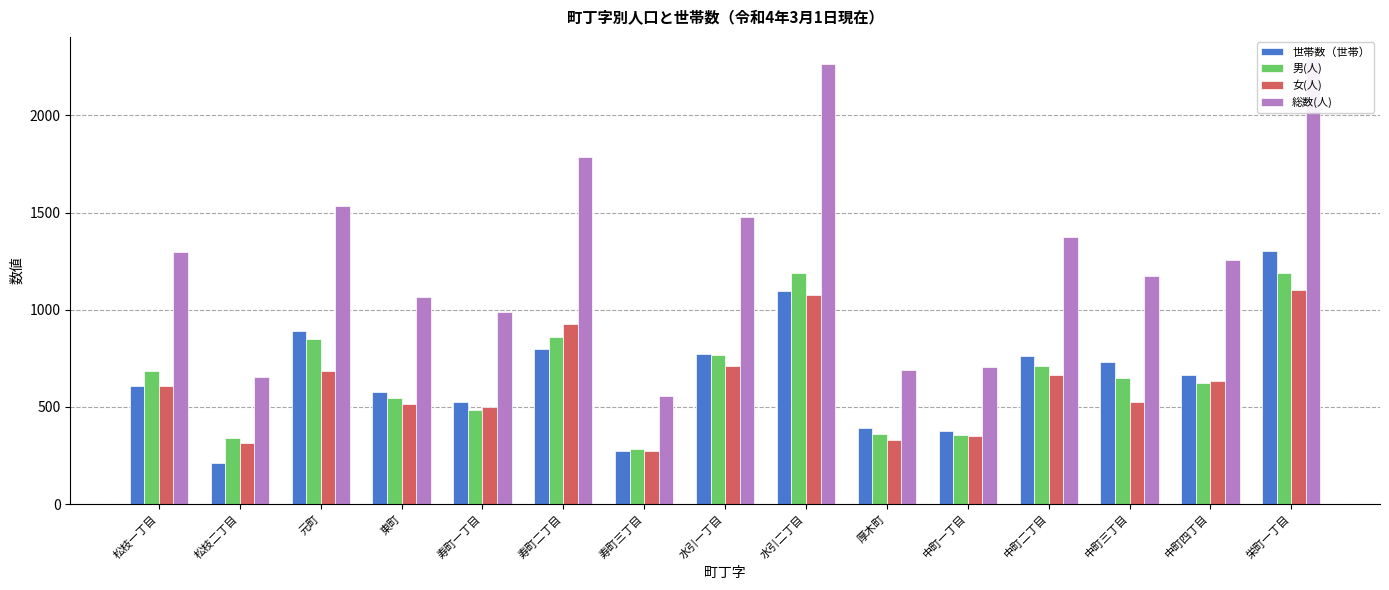

True or false: 男(人) has a value of 1518 at 元町.

False